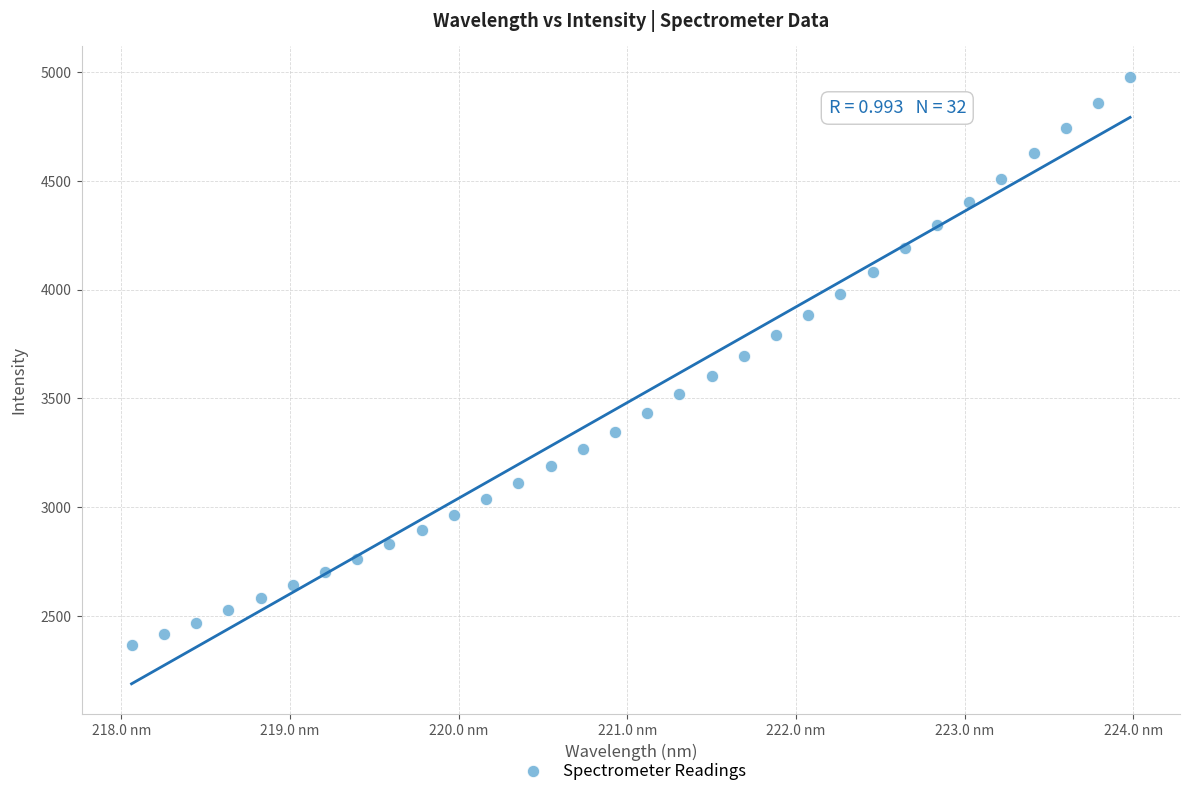

What is the range of Y values (max minus min)?

2613.9